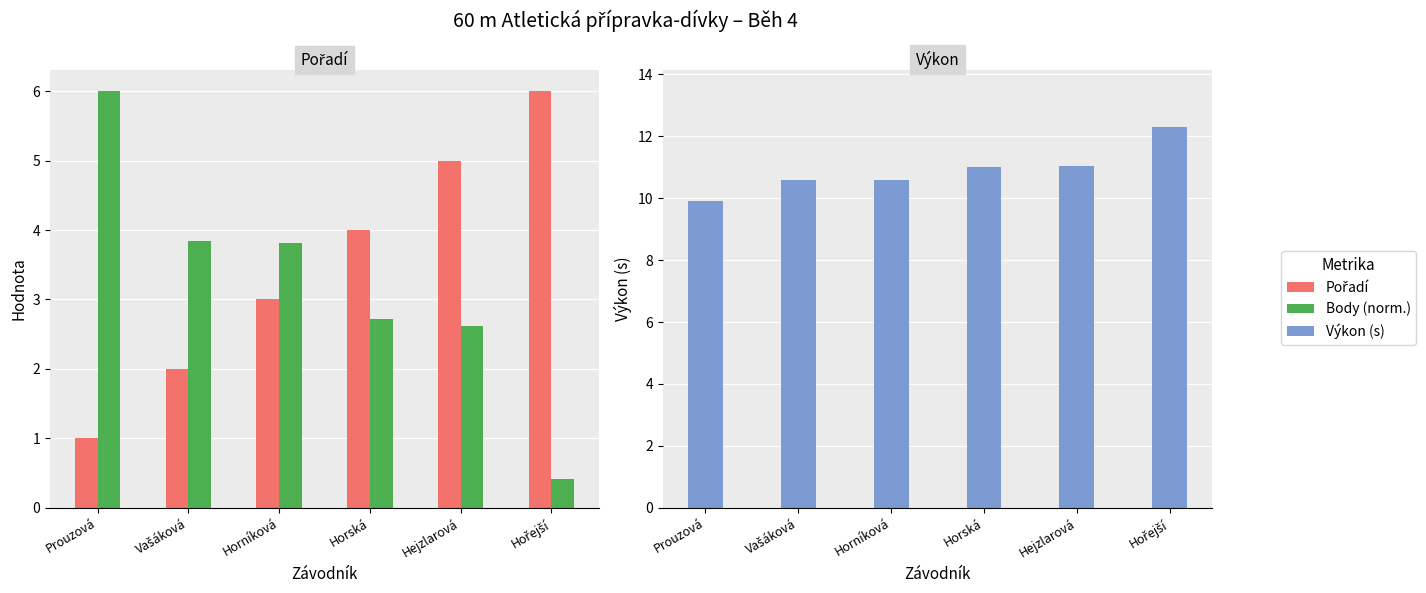

What value does the Pořadí series have at Prouzová?

1.0